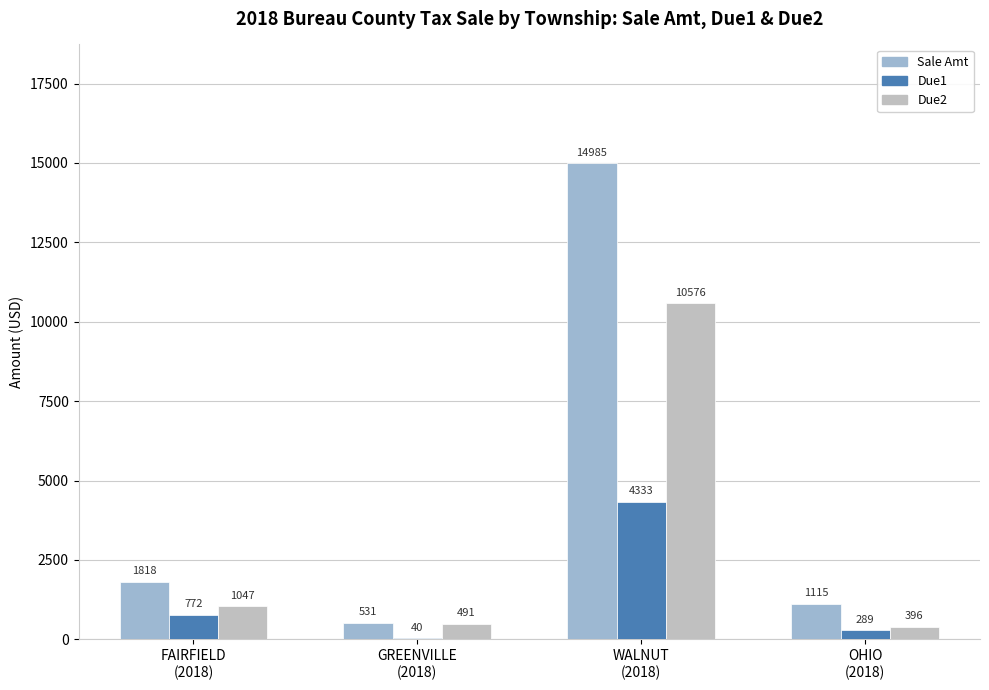

At which category is the sum across all series the highest?

WALNUT
(2018)